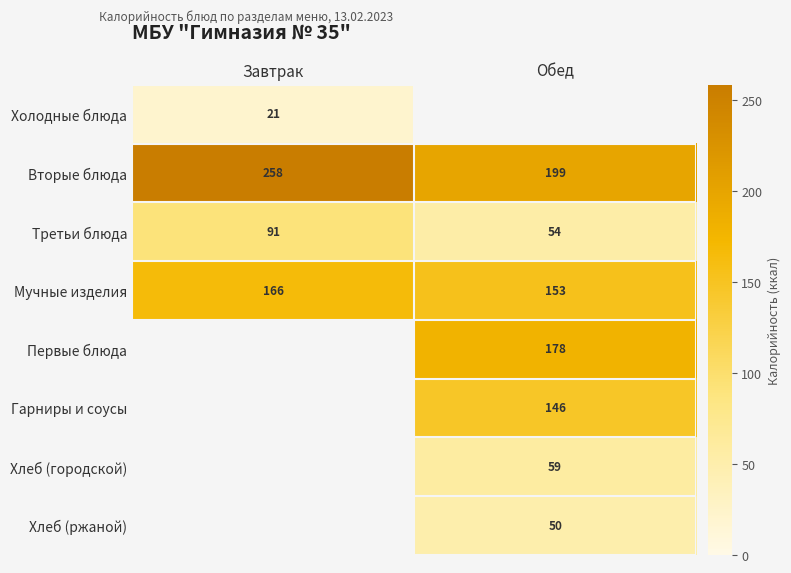

List the labels in order of Вторые блюда value, smallest first.

Обед, Завтрак